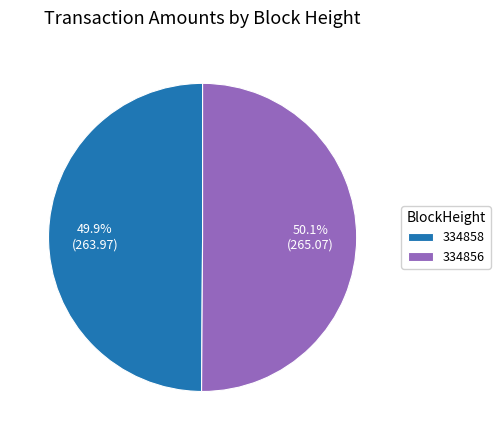

Is there any slice that represents more than half of the pie?

Yes